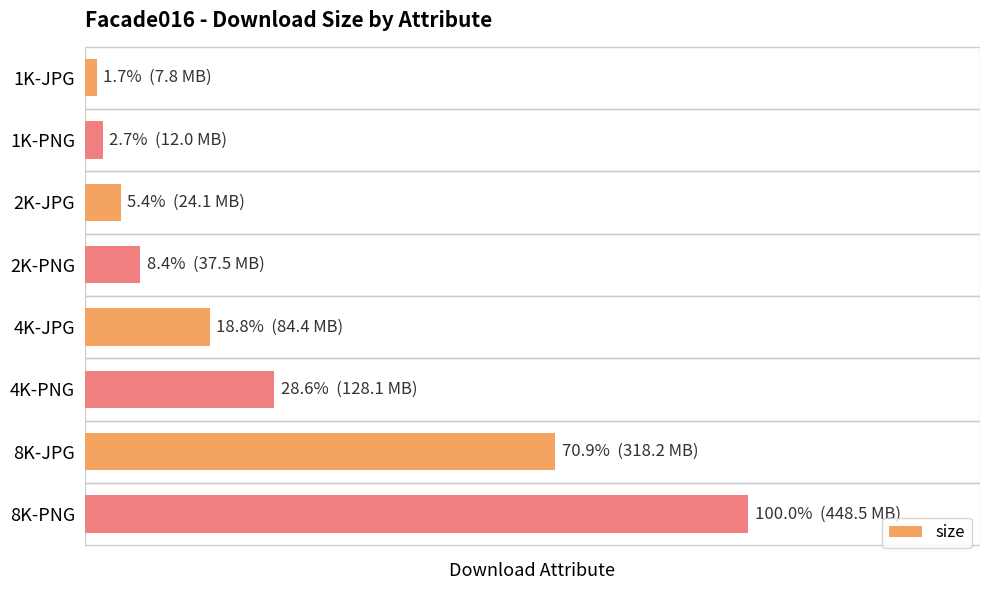

Rank the categories by value from lowest to highest.

1K-JPG, 1K-PNG, 2K-JPG, 2K-PNG, 4K-JPG, 4K-PNG, 8K-JPG, 8K-PNG